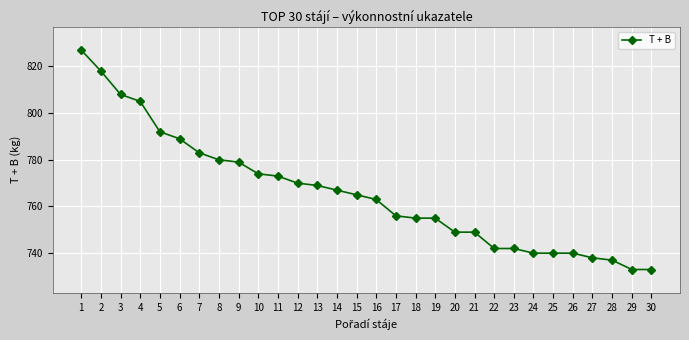

Reading left to right, transcribe all the data shown in this chart.

827	818	808	805	792	789	783	780	779	774	773	770	769	767	765	763	756	755	755	749	749	742	742	740	740	740	738	737	733	733